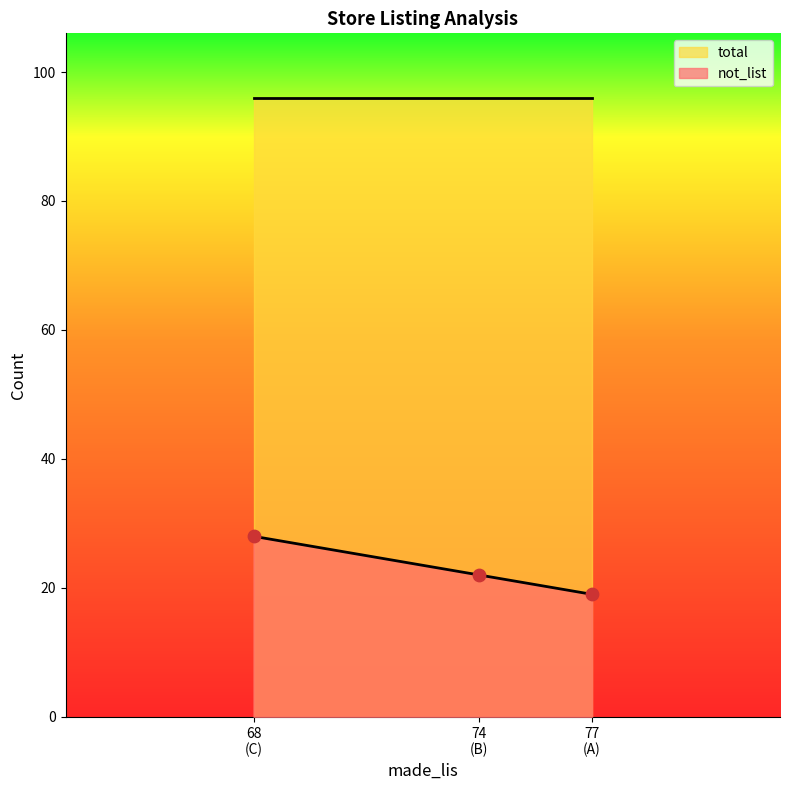

Between 68 (C) and 74 (B), which is larger?

68 (C)